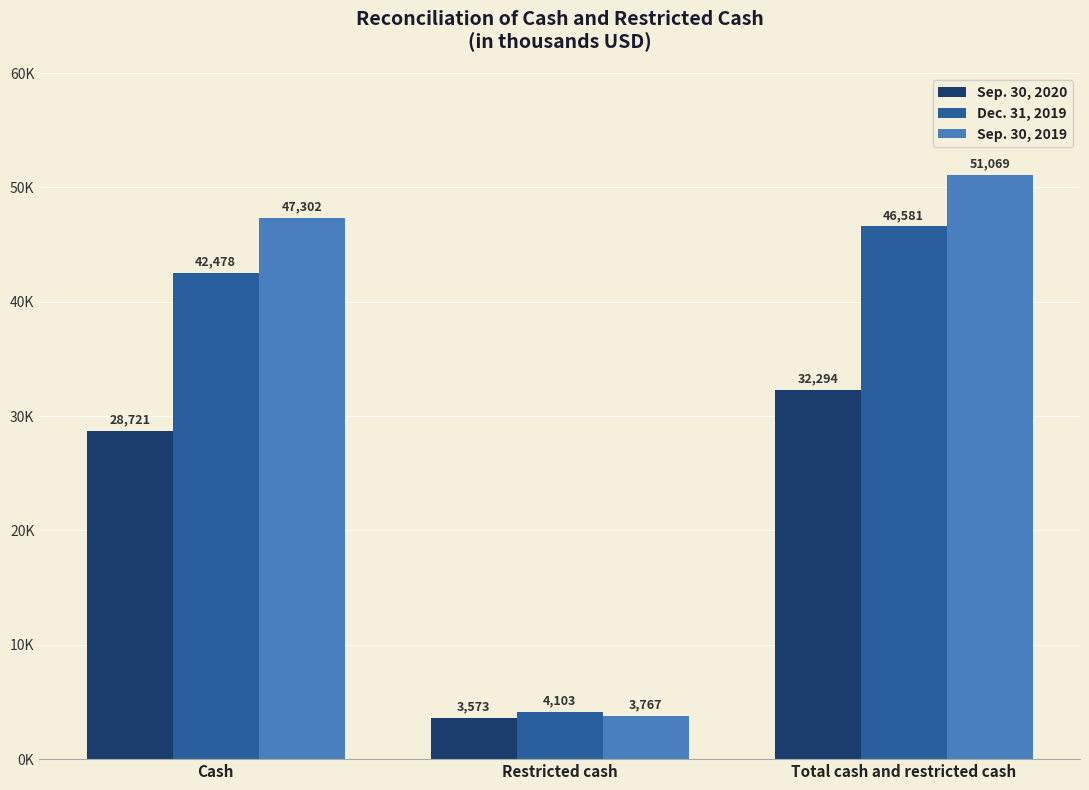

What is the label of the 2nd bar from the left?

Restricted cash